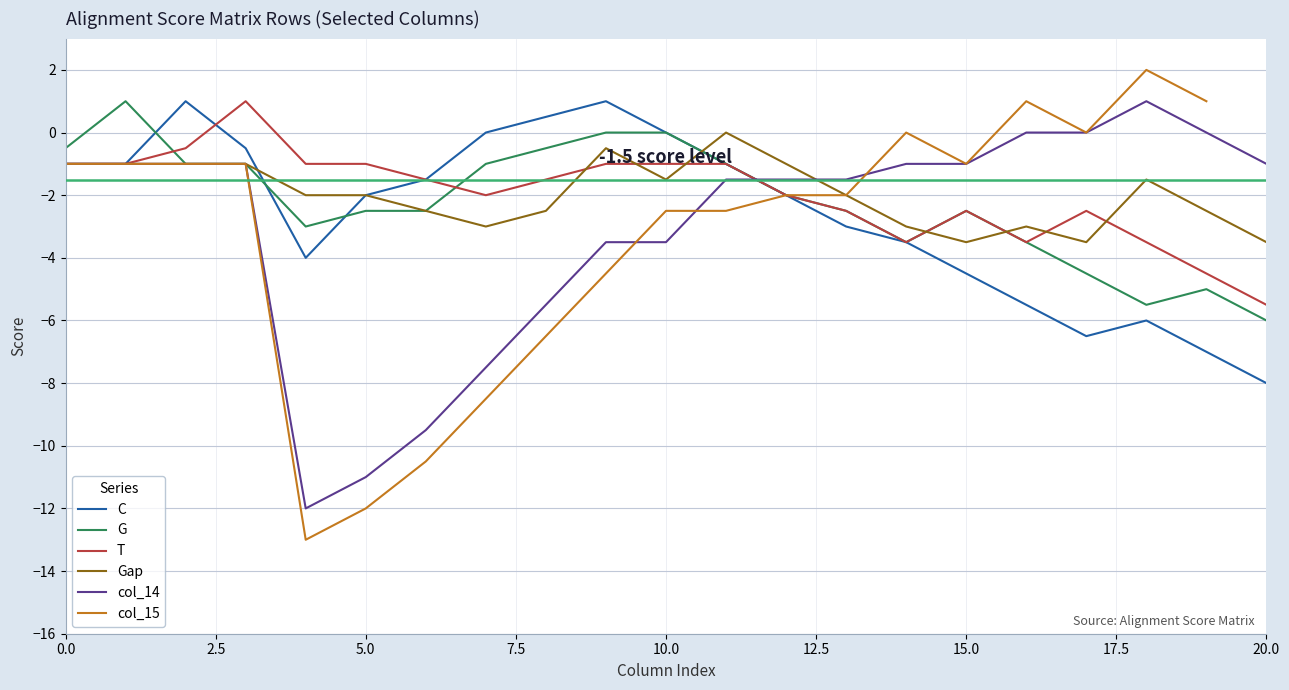

The T series shows -1.6 at 10.0. True or false?

False